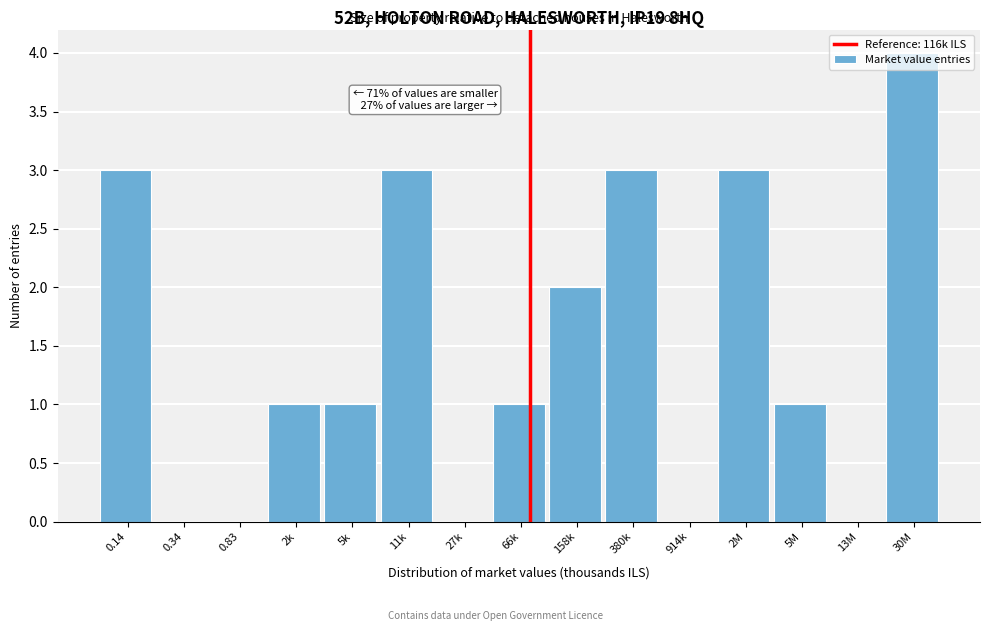

Between 11k and 66k, which is larger?

11k